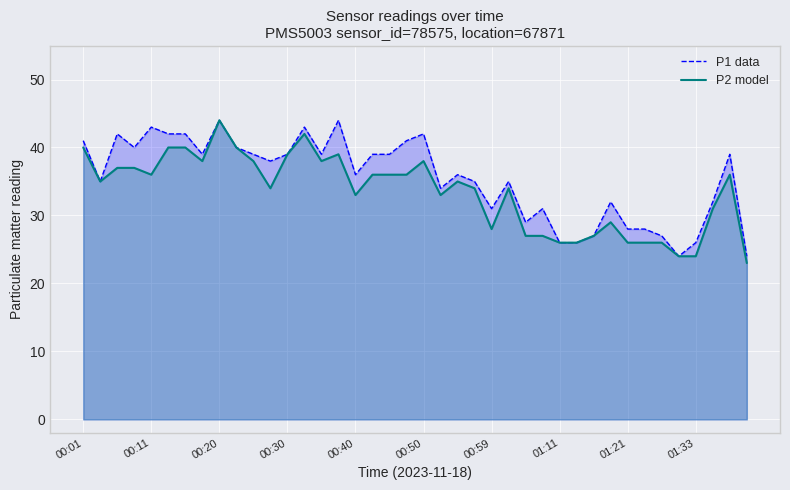

True or false: P2 model and P1 data intersect in this chart.

False